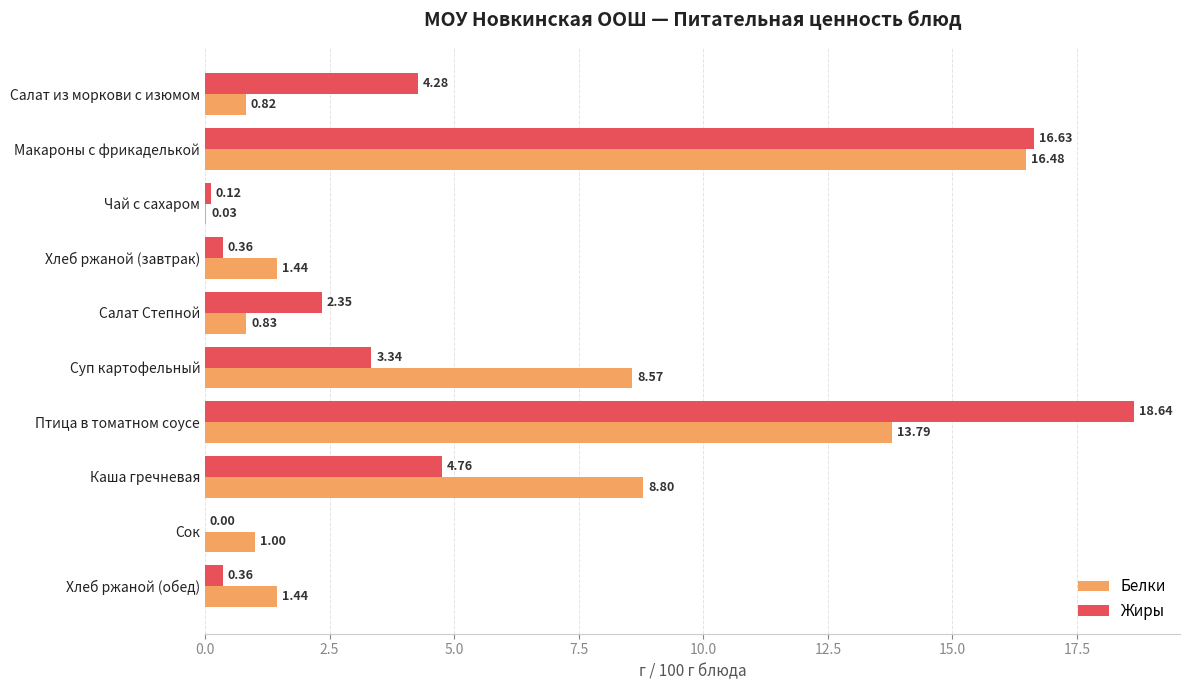

What is the sum of all Жиры values?

50.8